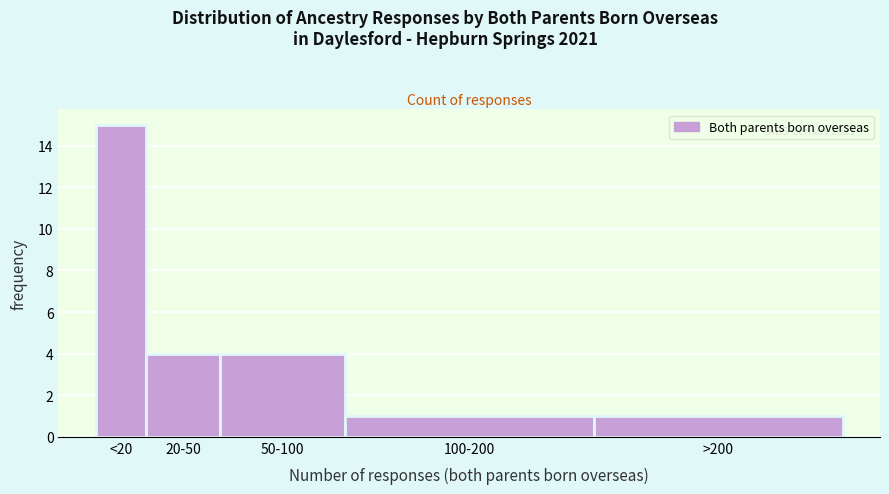

Reading left to right, what are all the values shown in this chart?

<20=15	20-50=4	50-100=4	100-200=1	>200=1